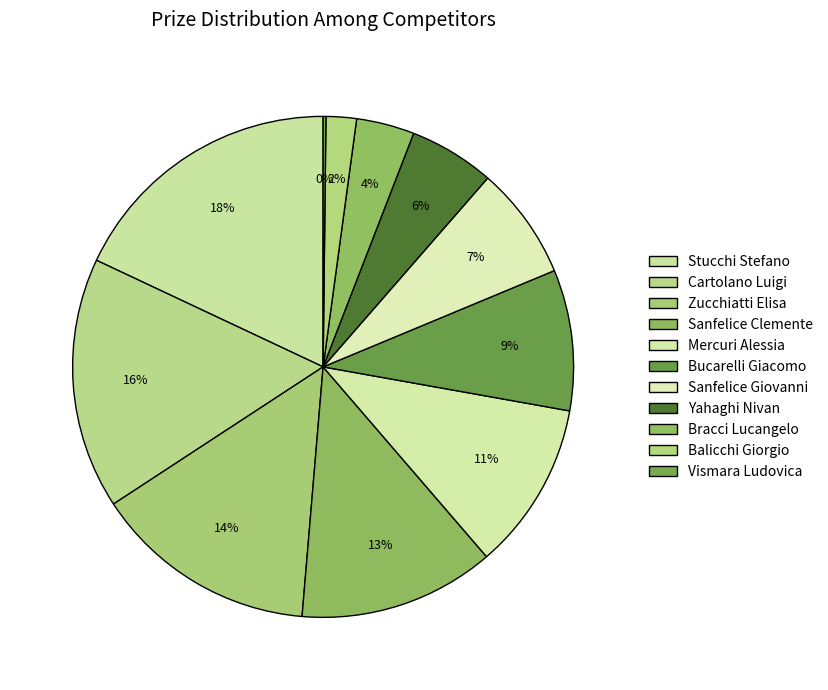

To the nearest percent, what portion does Stucchi Stefano represent?

18%